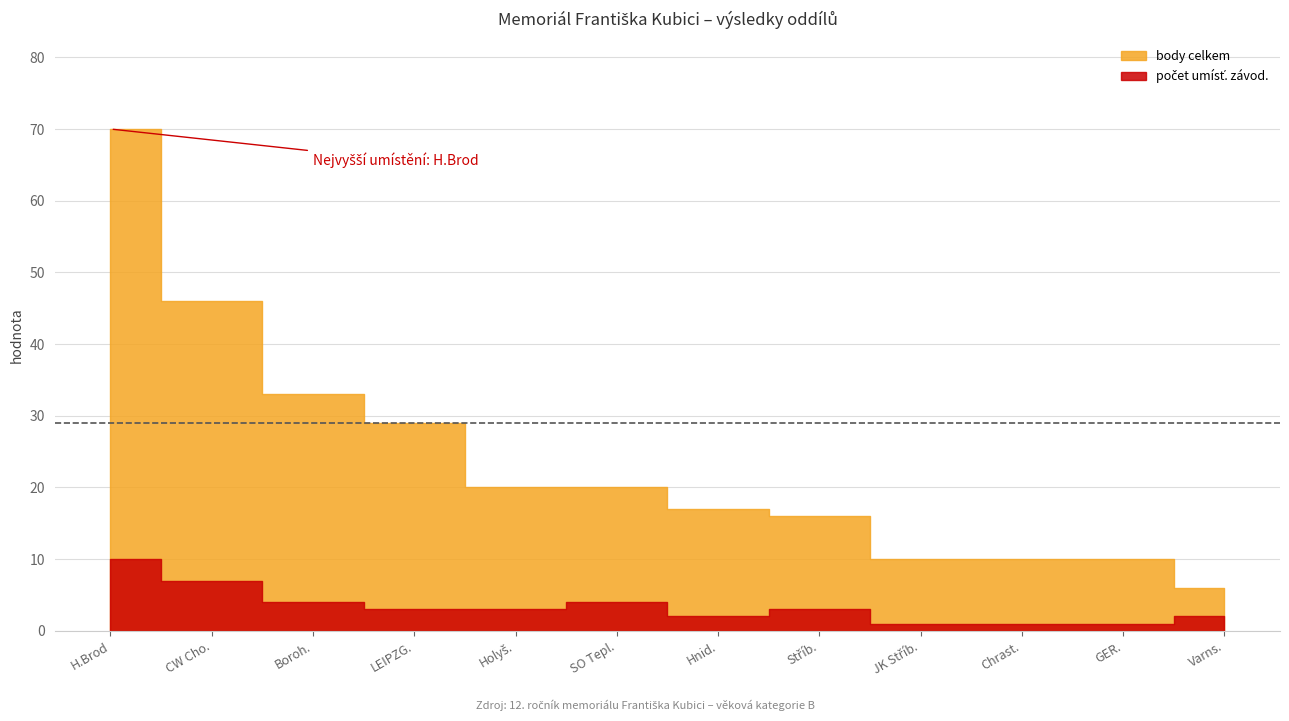

The počet umísť. závod. series shows 7 at CW Cho.. True or false?

True